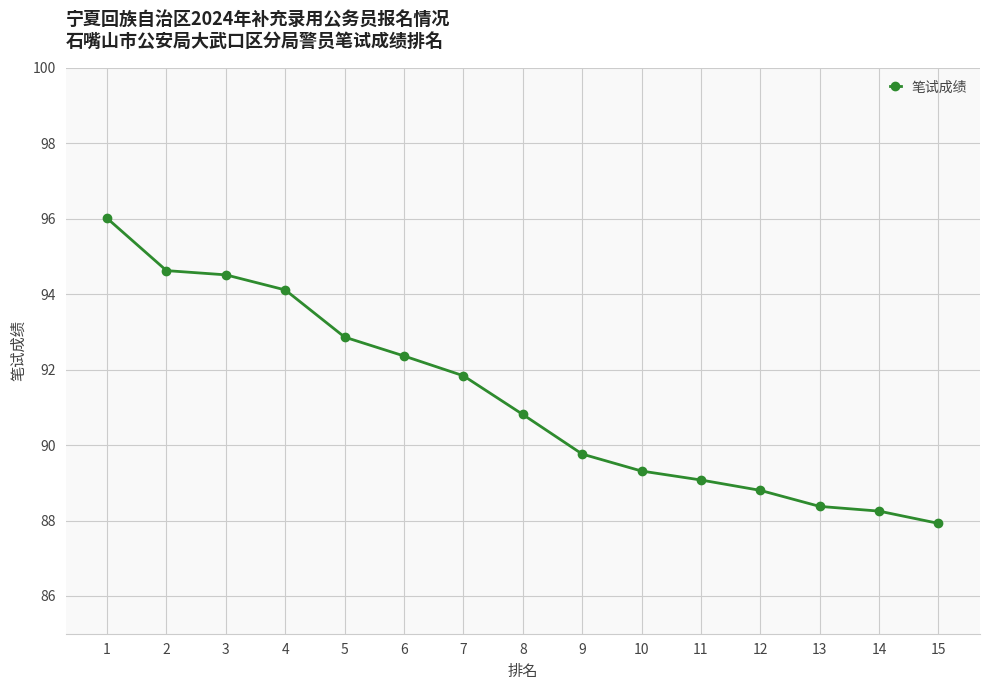

What is the value of the 12th point from the left?

88.8